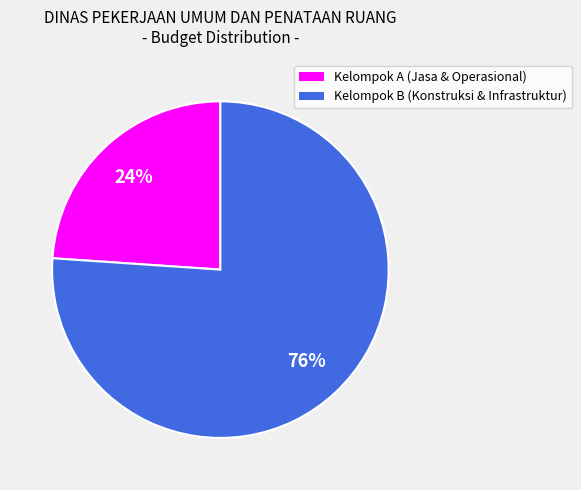

Count the number of slices in the pie.

2